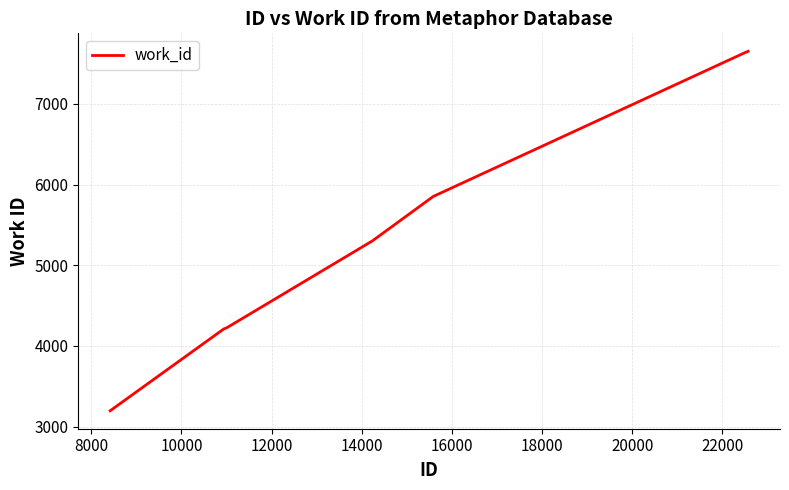

What is the difference between the maximum and minimum values?

4456